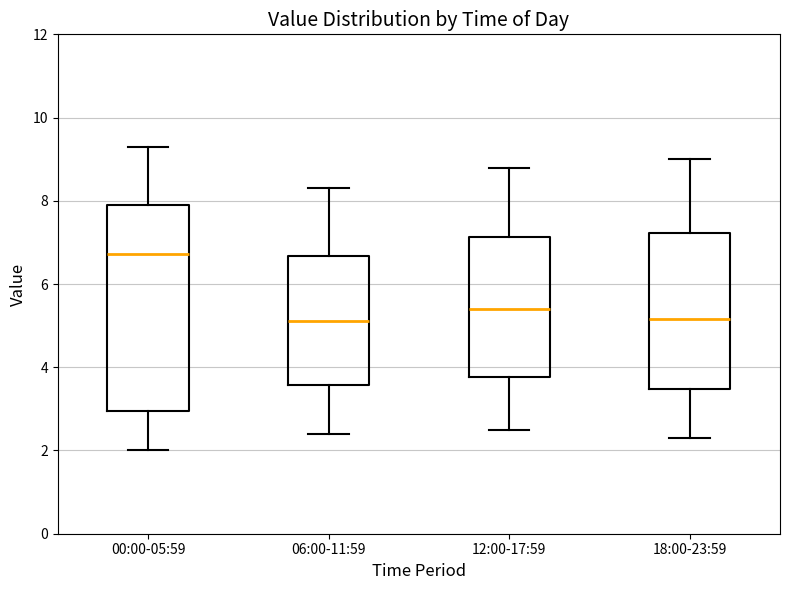

Comparing the boxes themselves (not the whiskers), which one is the tallest?

00:00-05:59